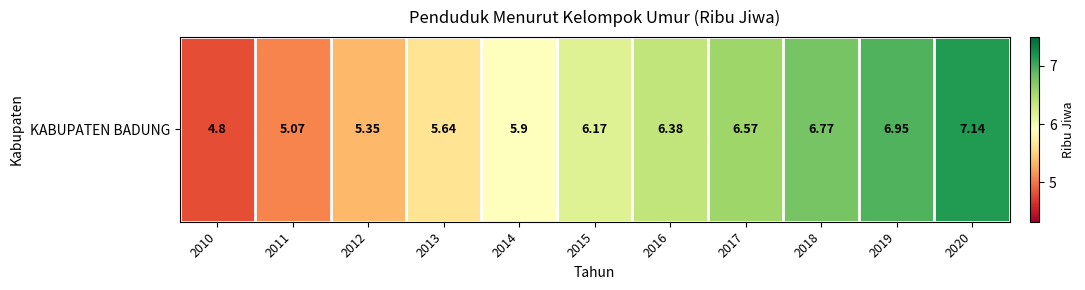

Reading left to right, list all the values displayed in this chart.

4.8	5.1	5.3	5.6	5.9	6.2	6.4	6.6	6.8	7.0	7.1